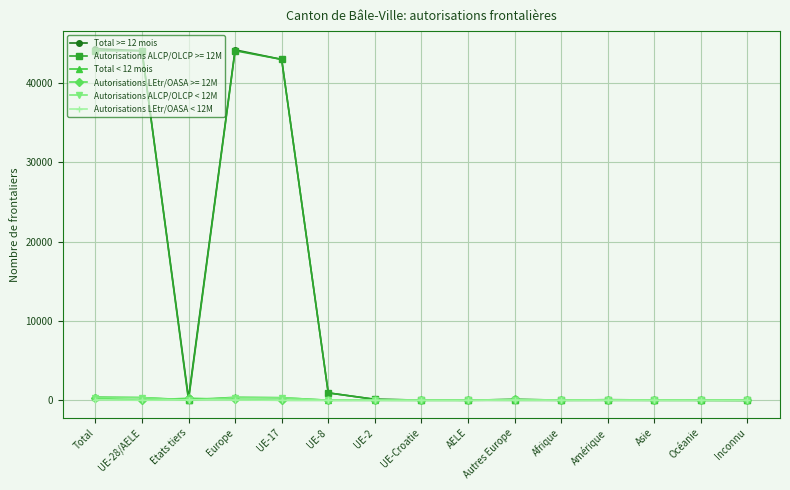

Is it true that Autorisations LEtr/OASA < 12M equals 0 at UE-8?

True